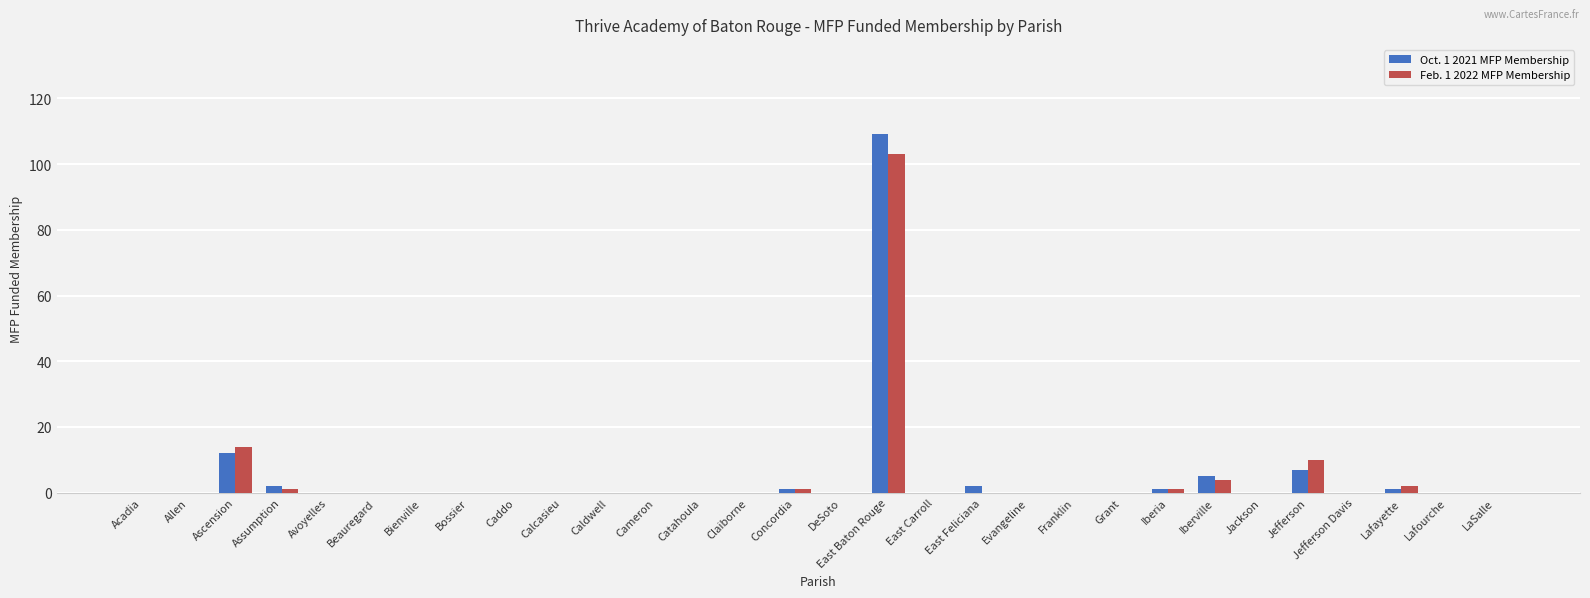

True or false: Oct. 1 2021 MFP Membership has a value of 0 at Grant.

True